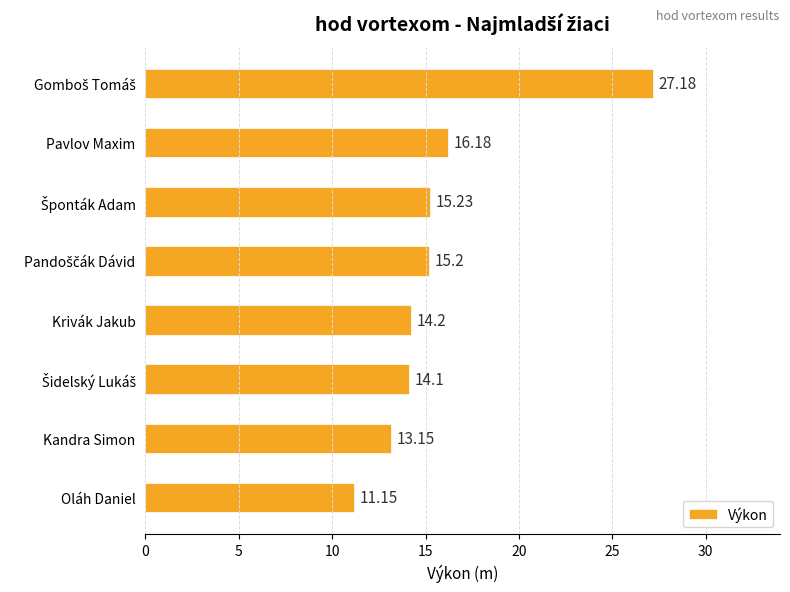

Which label corresponds to the smallest value in the chart?

Oláh Daniel